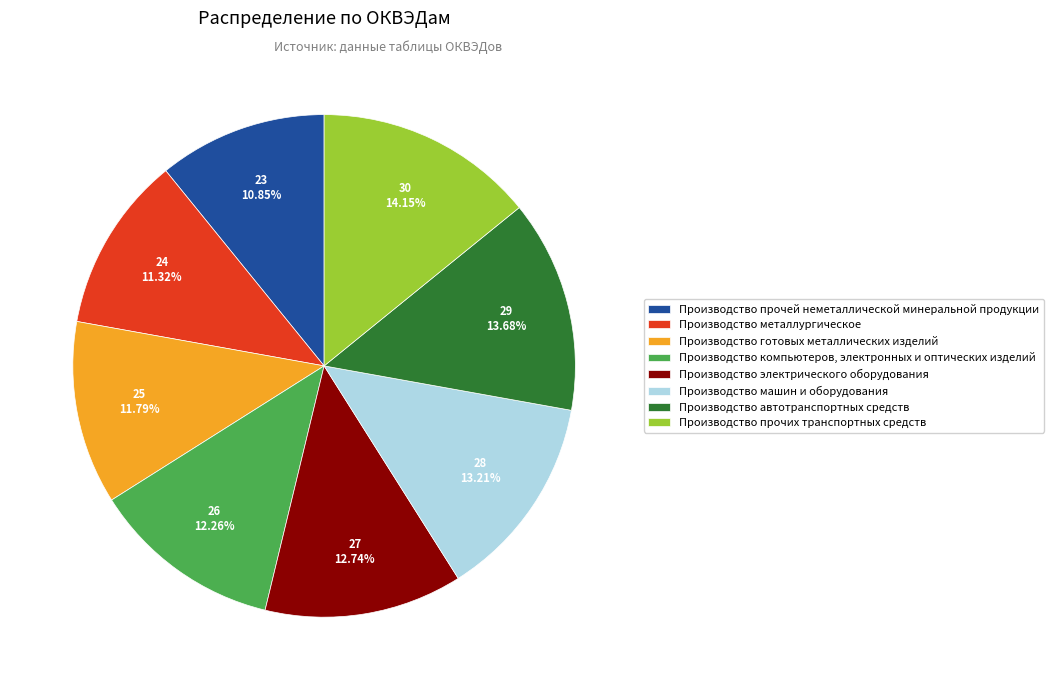

Combined, do Производство автотранспортных средств and Производство готовых металлических изделий account for over 50%?

No